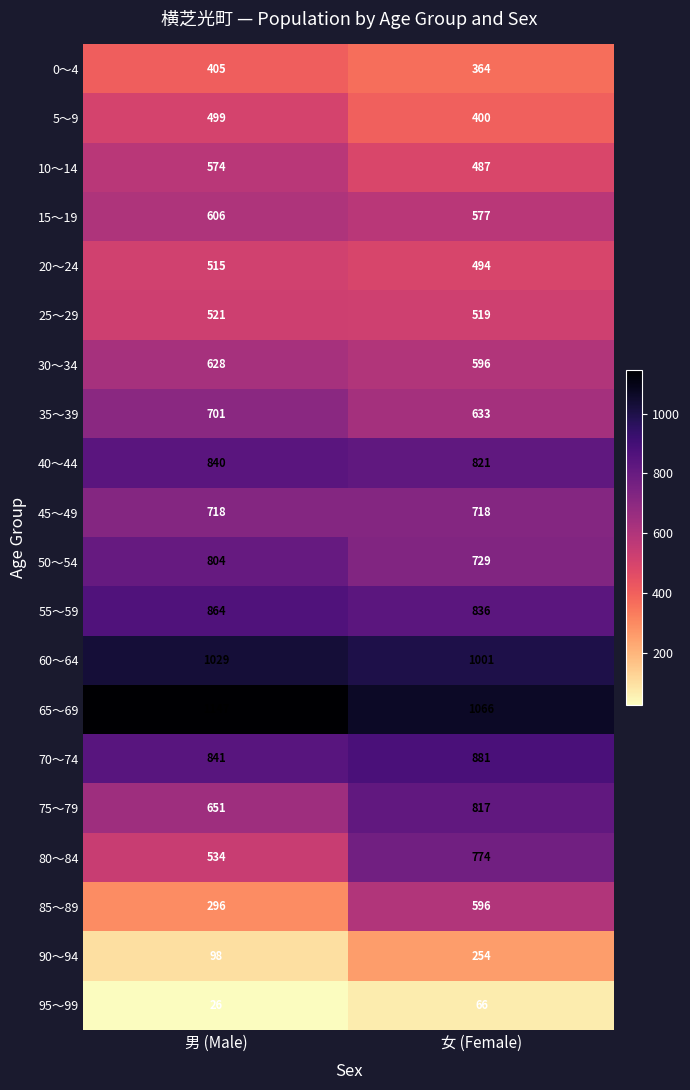

What is the sum of all 35～39 values?

1334